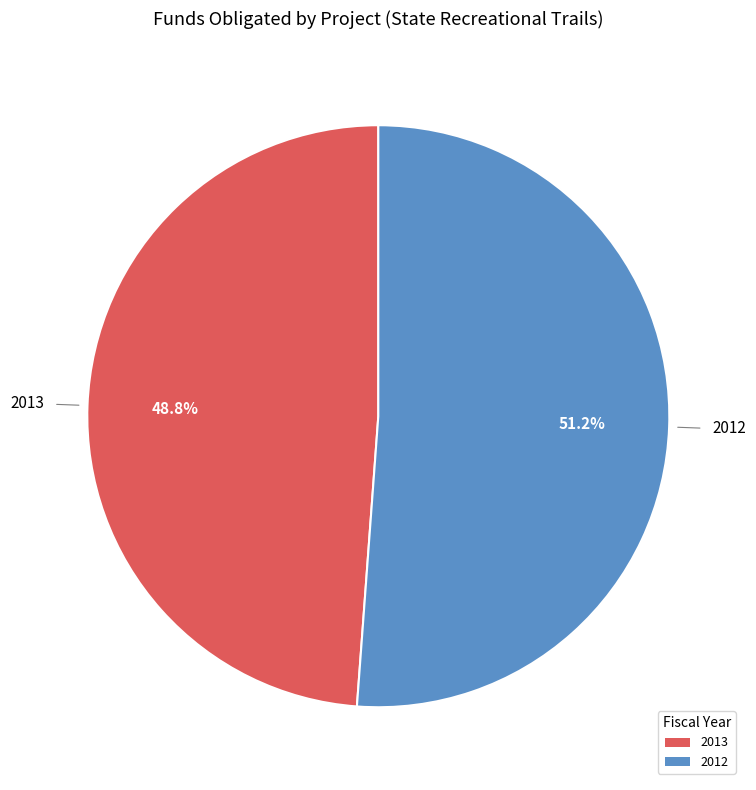

To the nearest percent, what is the average slice percentage?

50%